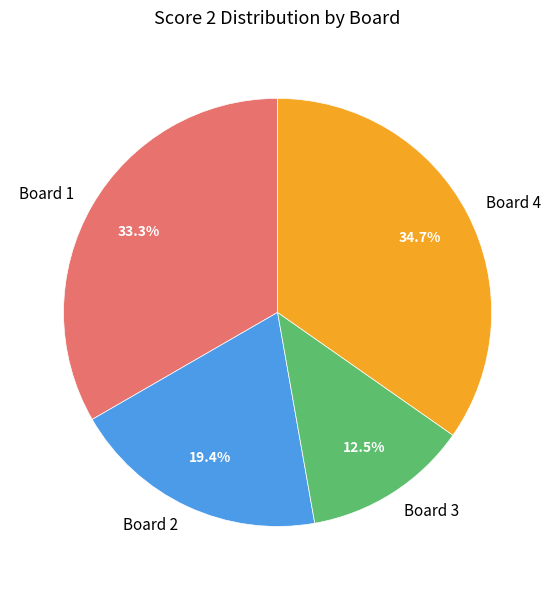

Is Board 1 the majority of the pie?

No